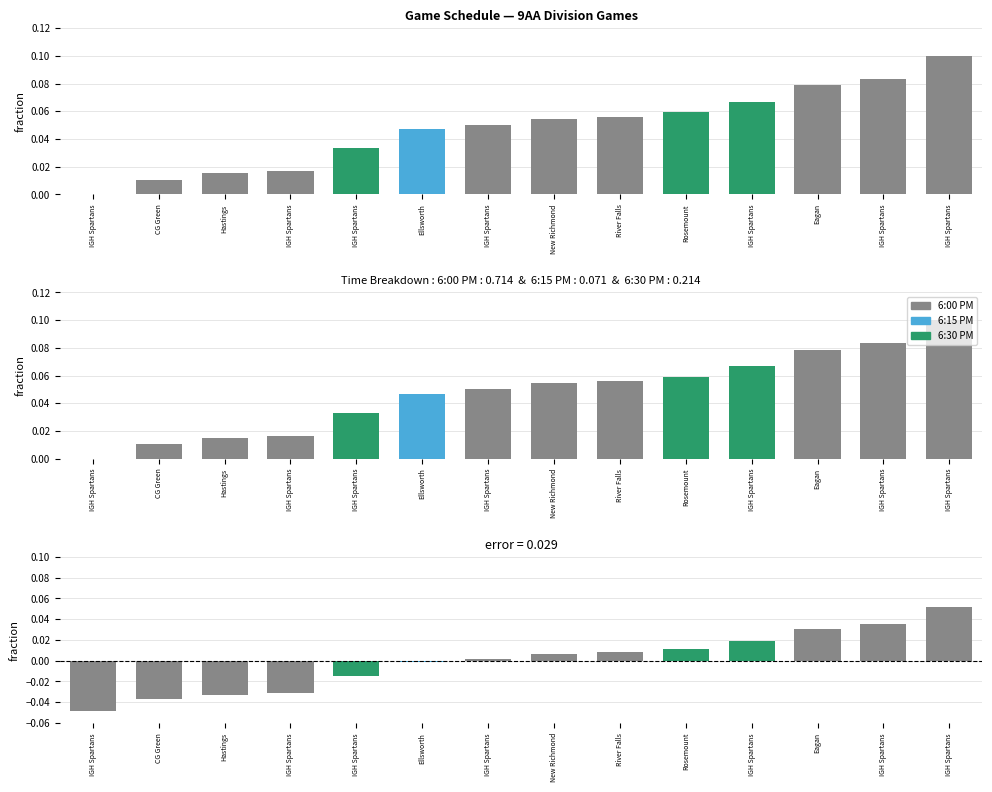

List the labels in order of value, smallest first.

IGH Spartans, CG Green, Hastings, IGH Spartans, IGH Spartans, Ellsworth, IGH Spartans, New Richmond, River Falls, Rosemount, IGH Spartans, Eagan, IGH Spartans, IGH Spartans